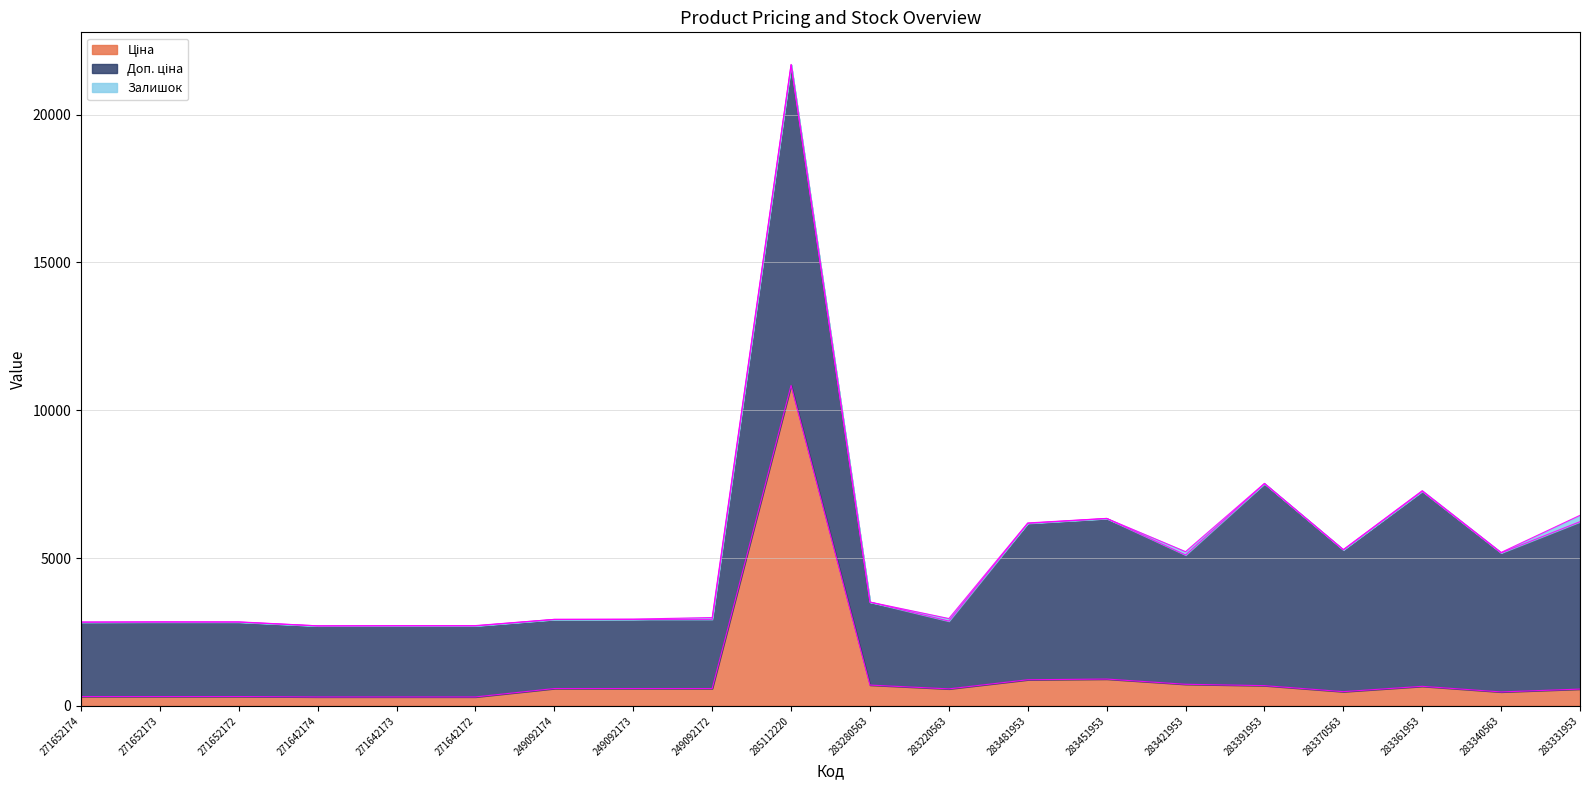

Which series has the largest range (max minus min)?

Ціна